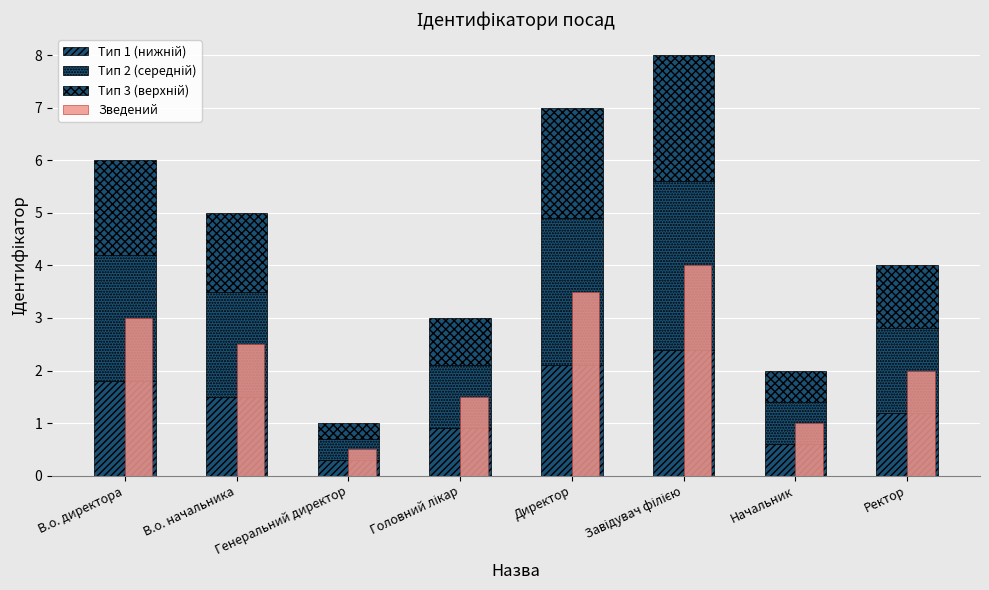

What position from the right is Ректор?

1